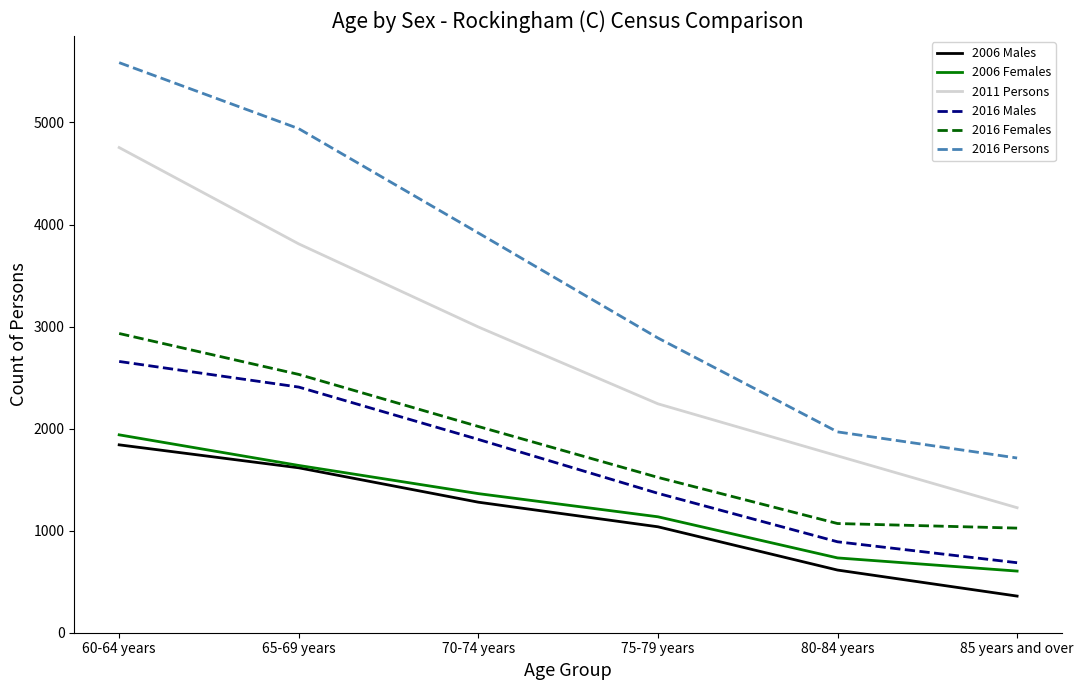

True or false: 2016 Females and 2016 Males cross at least once.

False